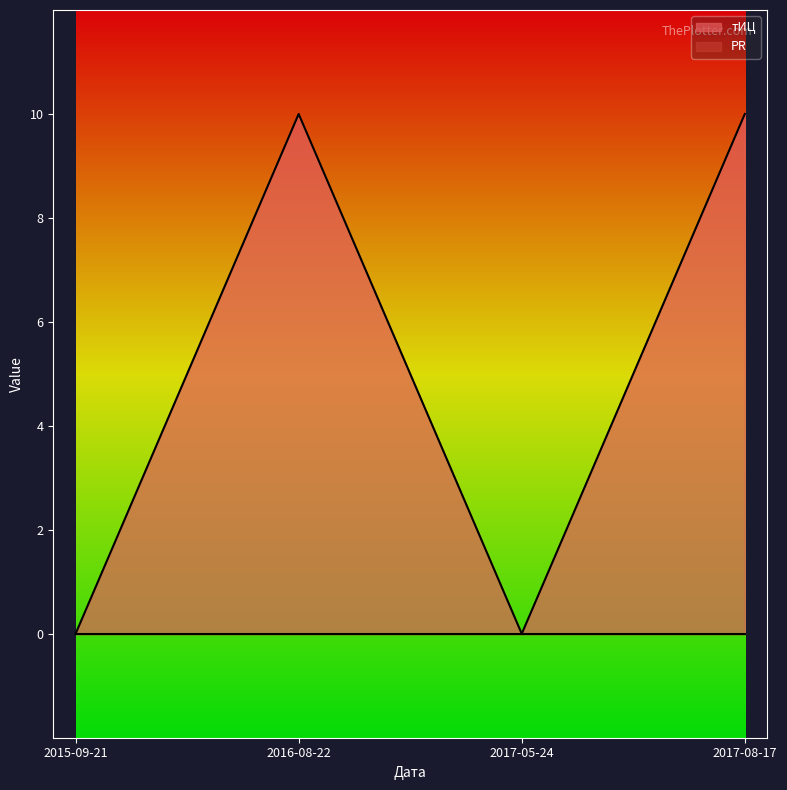

What is the average value?

5